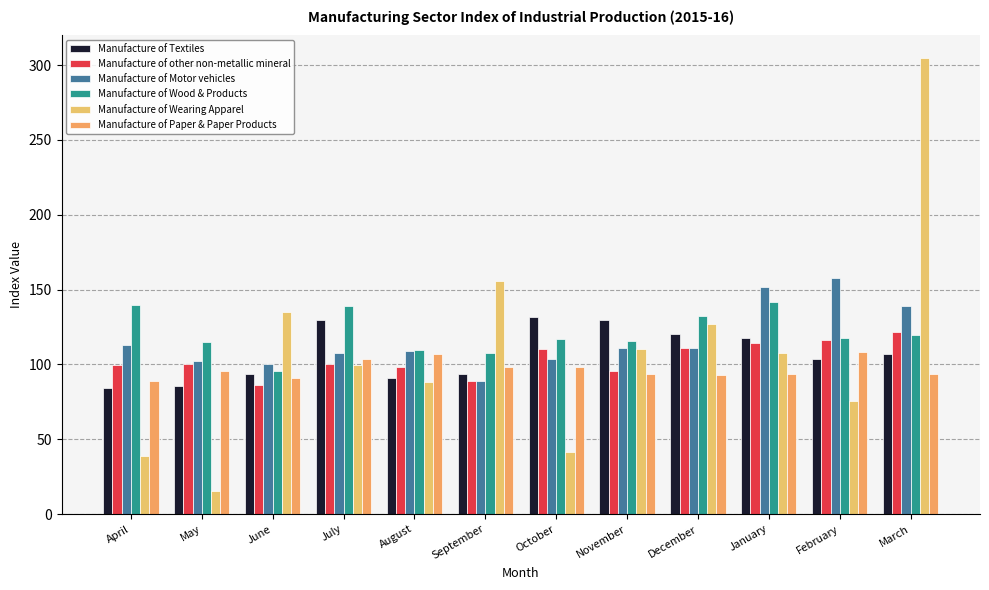

True or false: Manufacture of Wearing Apparel has a value of 155.8 at September.

True